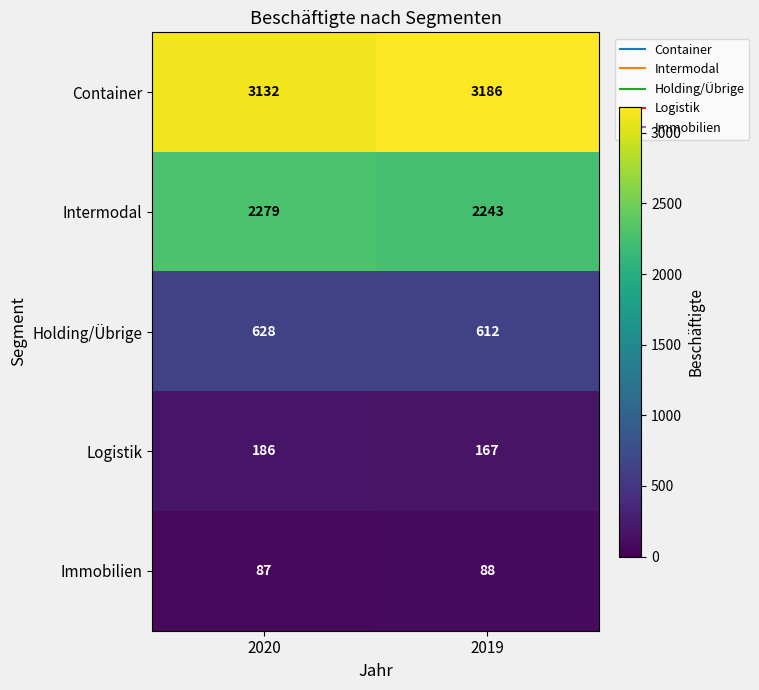

Which series changed the most between 2020 and 2019?

Container